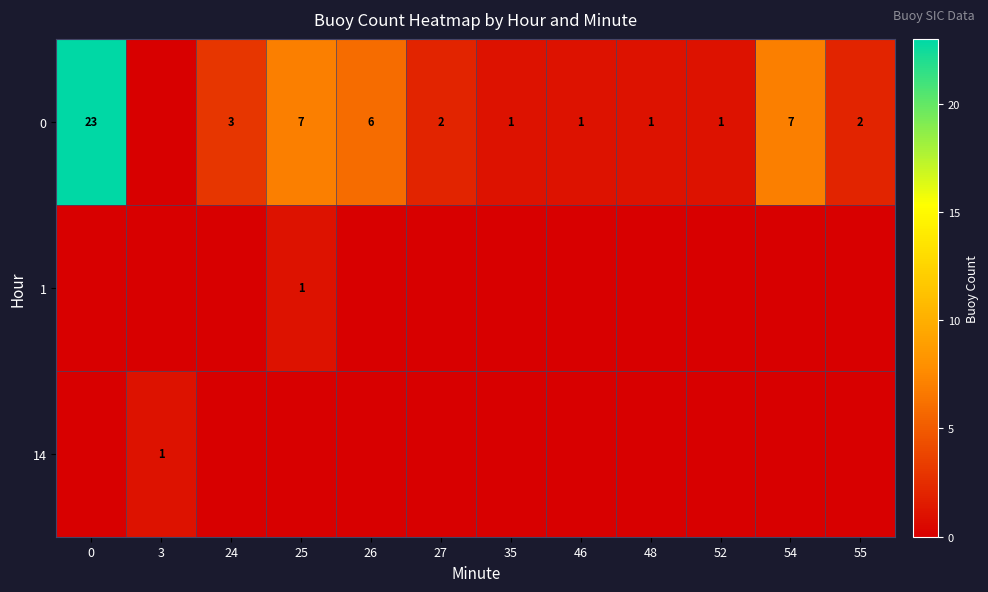

The 0 series shows 6 at 26. True or false?

True